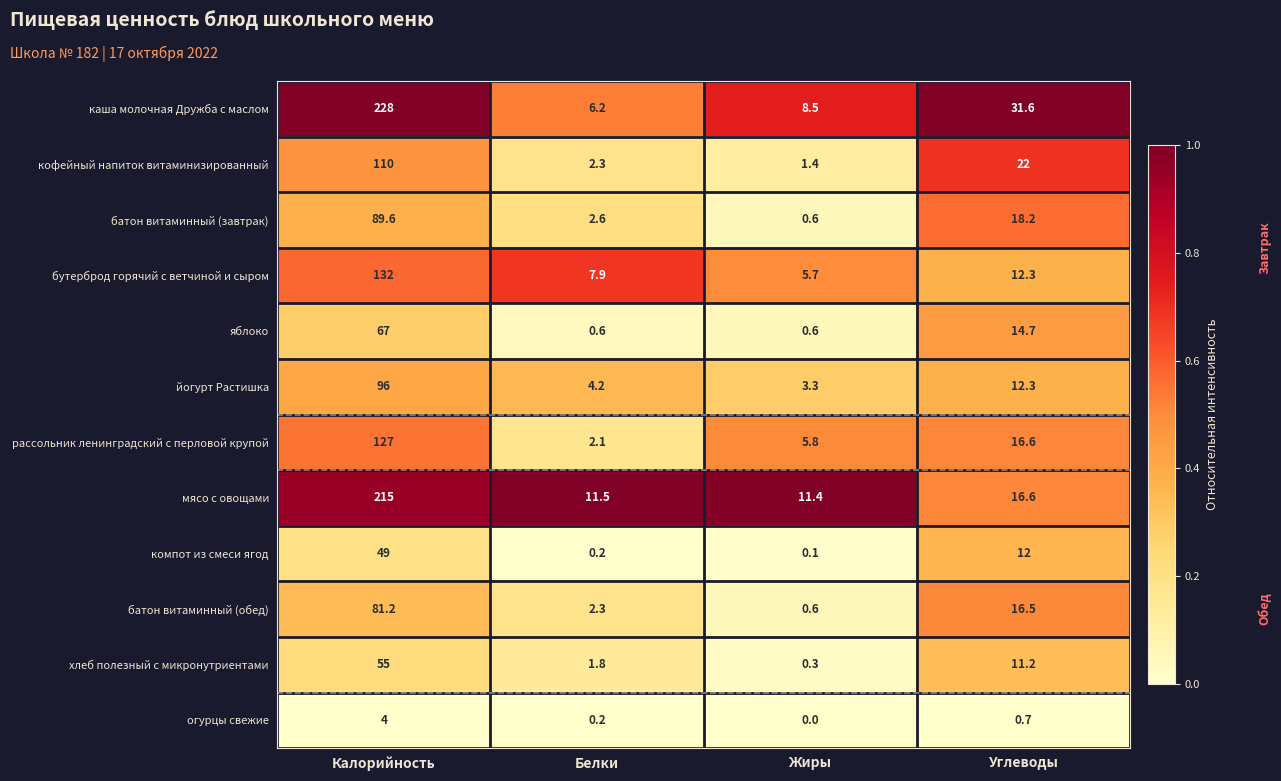

Where does the бутерброд горячий с ветчиной и сыром series first go above 12?

Калорийность